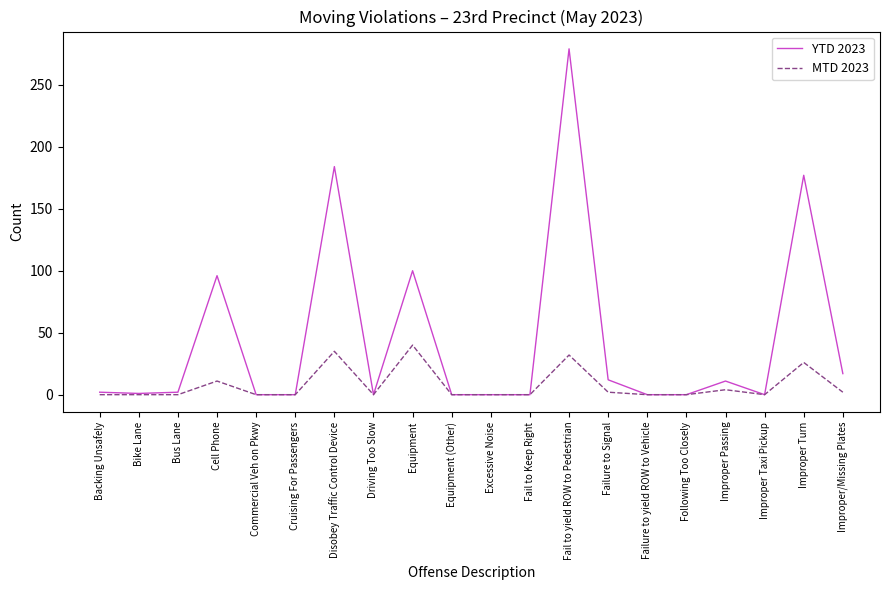

Which category has the highest value in the YTD 2023 series?

Fail to yield ROW to Pedestrian